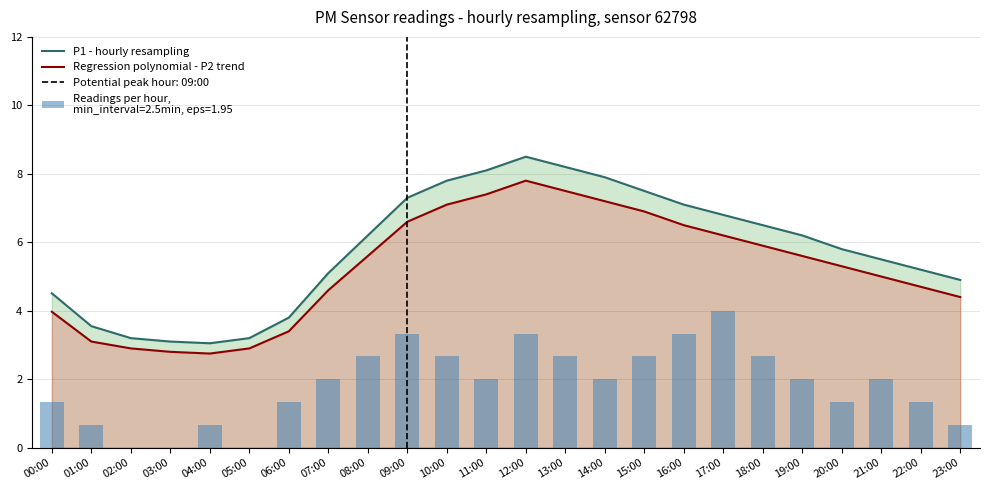

What is the sum of all P1 - hourly resampling values?

139.0